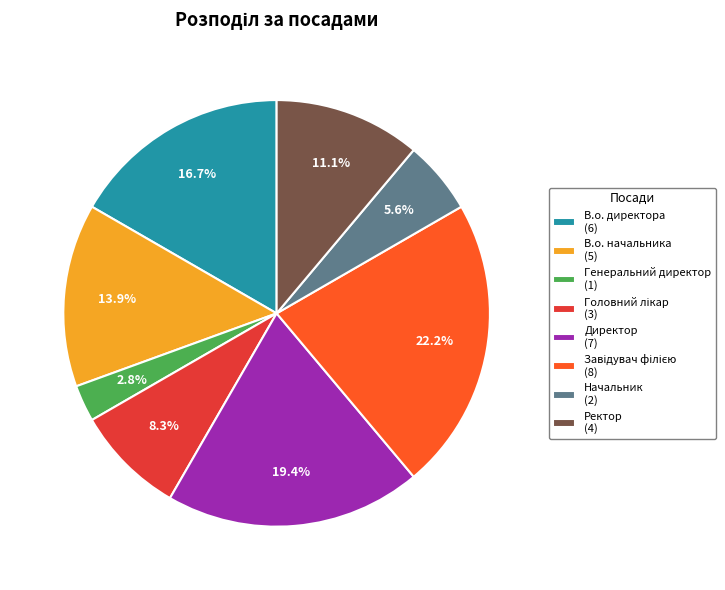

How much of the chart is everything except Генеральний директор (1)?

97.2%